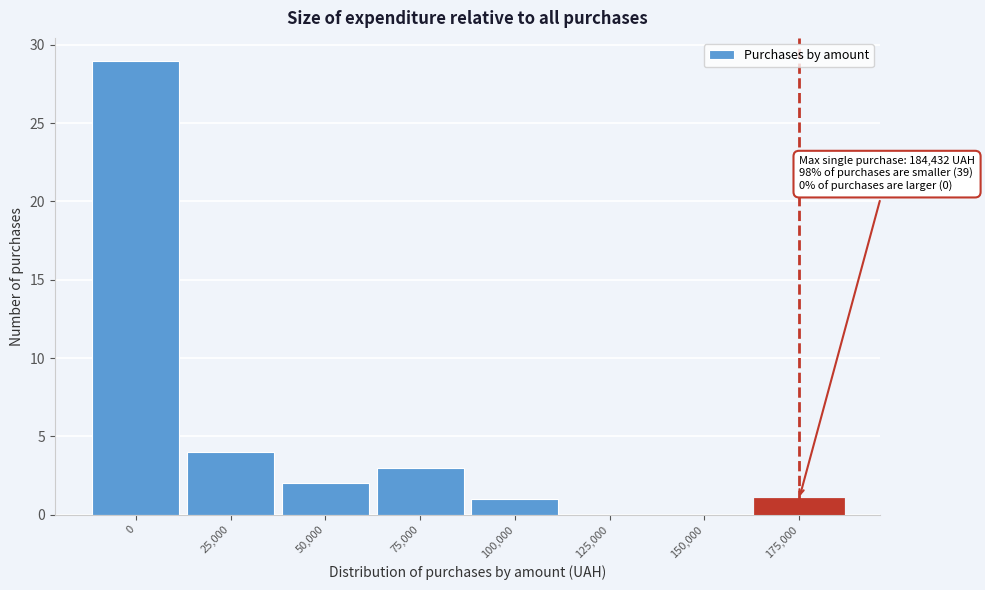

Reading left to right, what are all the values shown in this chart?

0=29	25,000=4	50,000=2	75,000=3	100,000=1	125,000=0	150,000=0	175,000=1